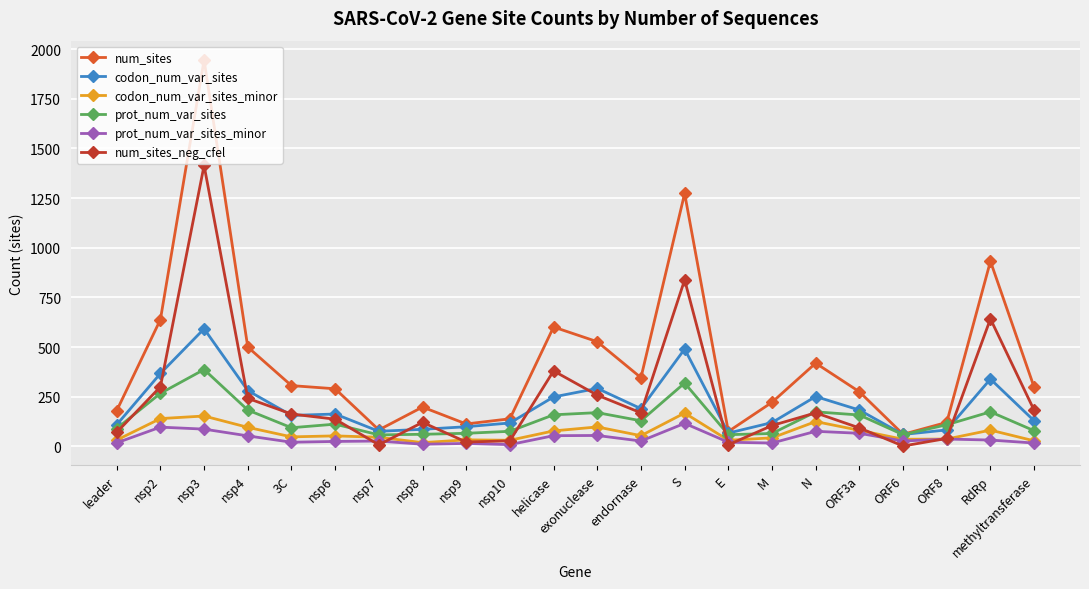

What is the difference between the highest and lowest values at 3C?

285